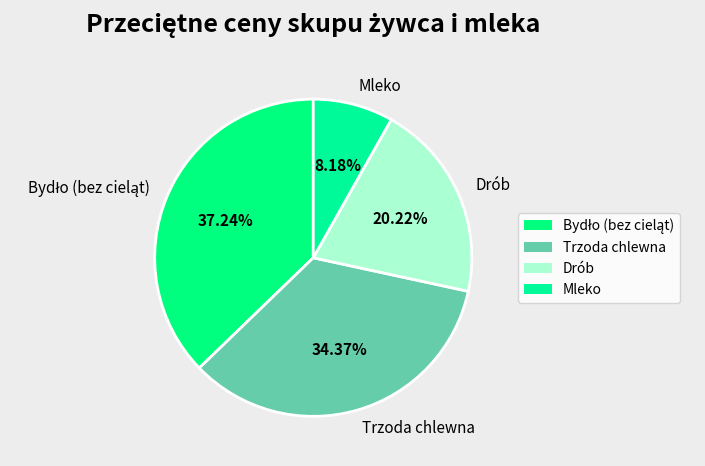

Between Mleko and Trzoda chlewna, which is larger?

Trzoda chlewna